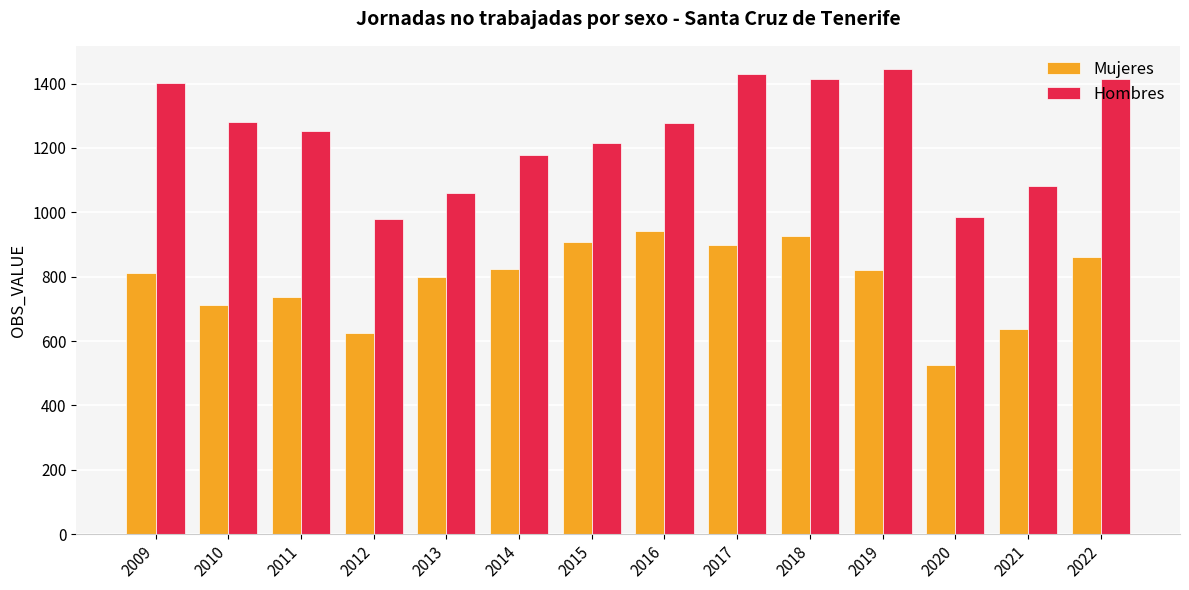

At which category does the chart reach its minimum across all series?

2020